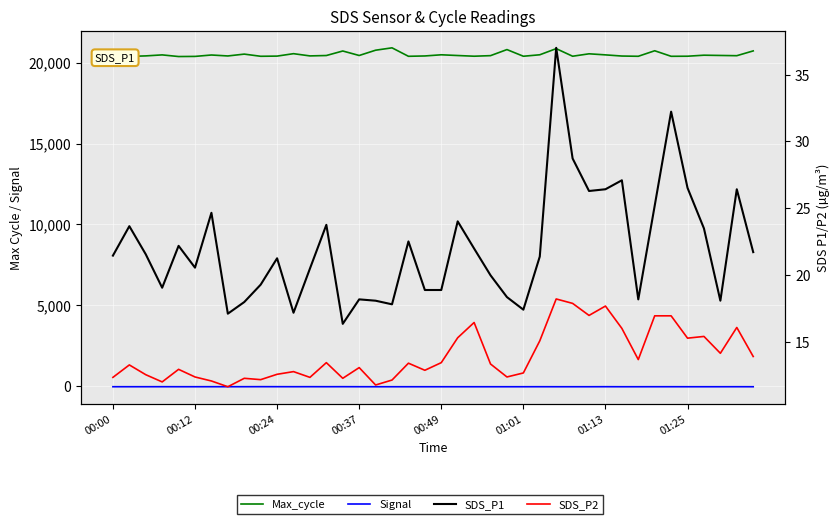

At which category does Signal reach its first local valley?

01:25